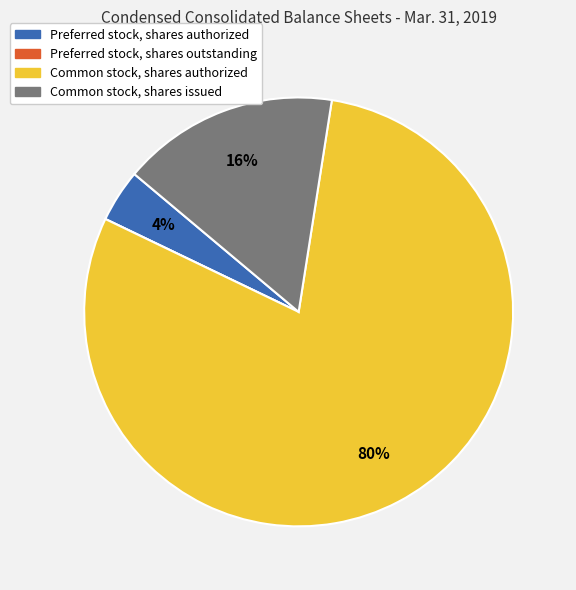

What percentage is the Preferred stock, shares authorized slice, to the nearest percent?

4%